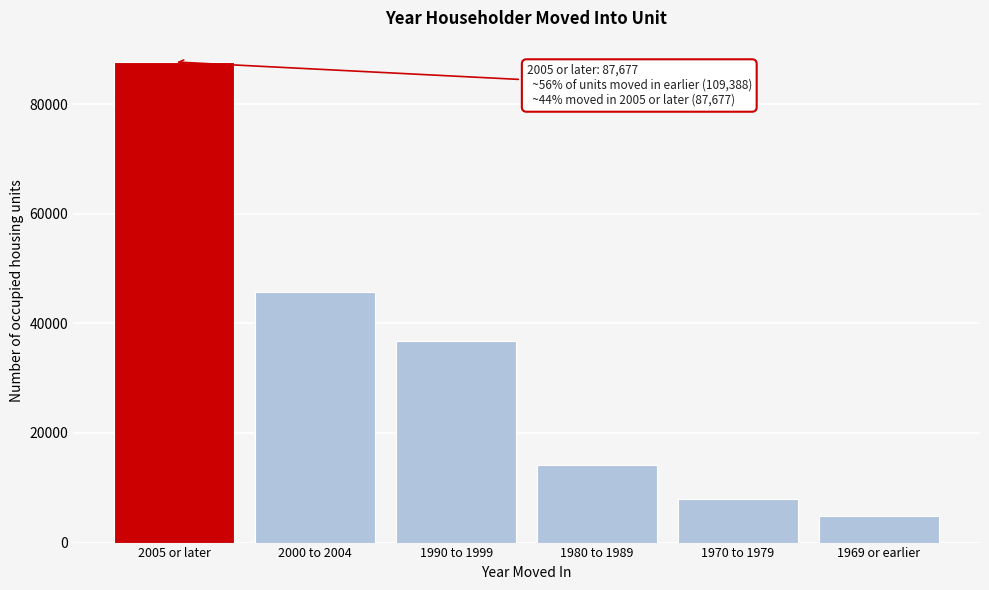

Reading left to right, extract all data points from this chart.

2005 or later=87677	2000 to 2004=45749	1990 to 1999=36721	1980 to 1989=14179	1970 to 1979=7969	1969 or earlier=4770